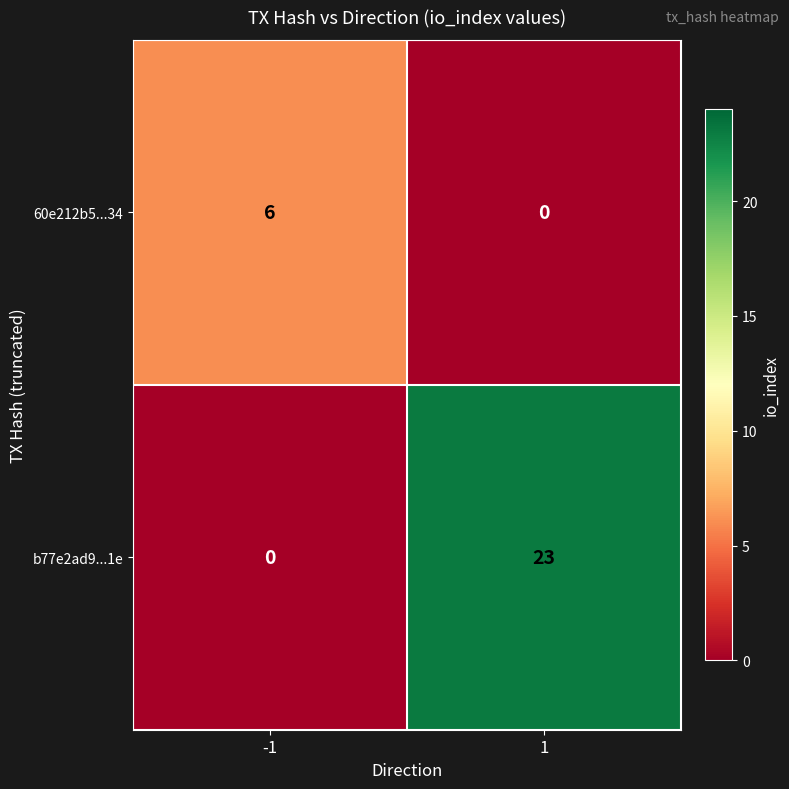

Which series has the widest spread of values?

b77e2ad9...1e